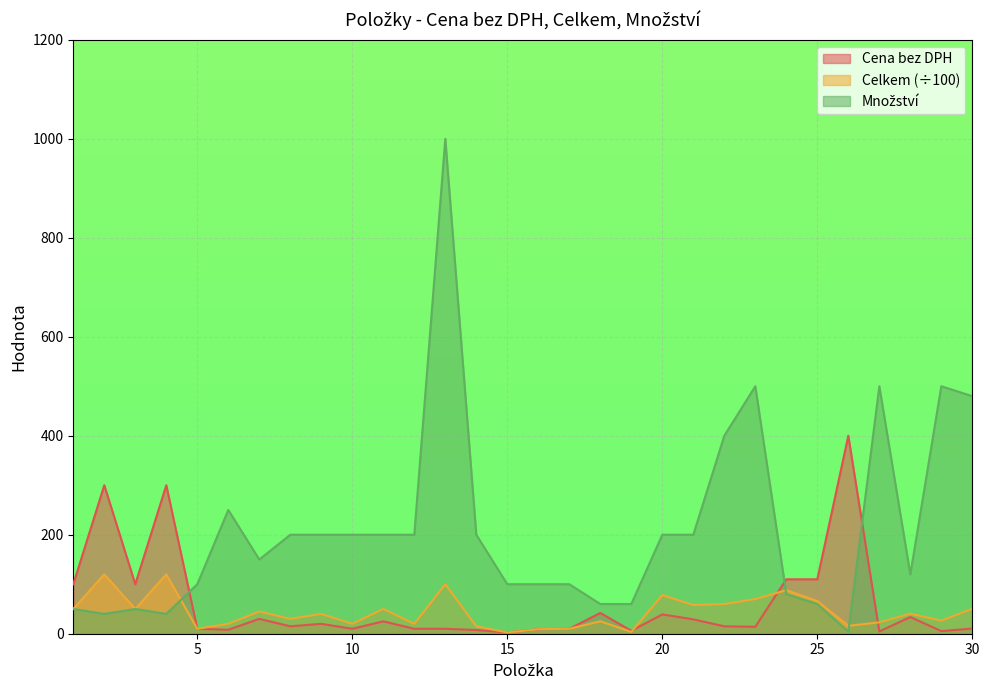

Which series has the largest total across all categories?

Množství